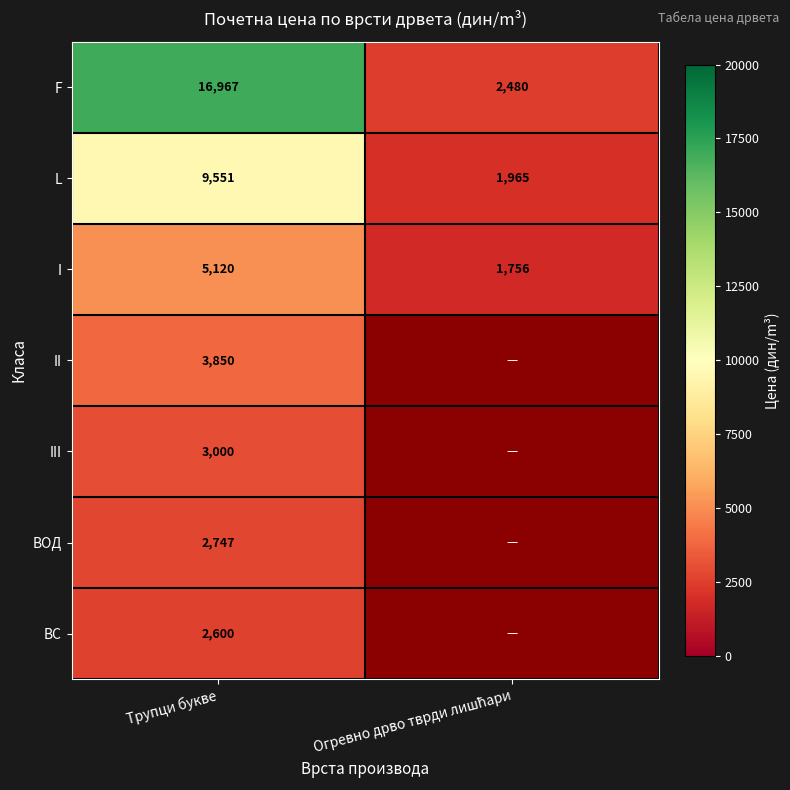

At how many categories does at least one series exceed 13471?

1